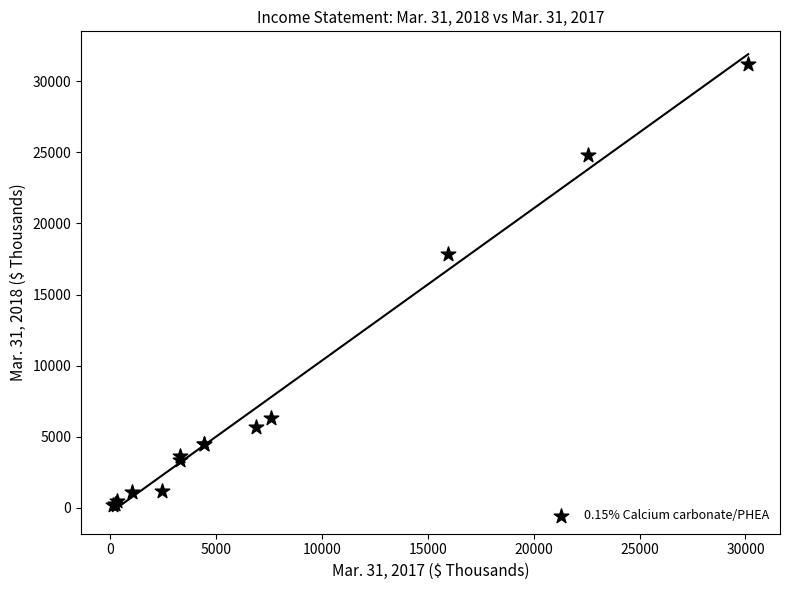

What Y value in the scatter plot is closest to 15672?

17834